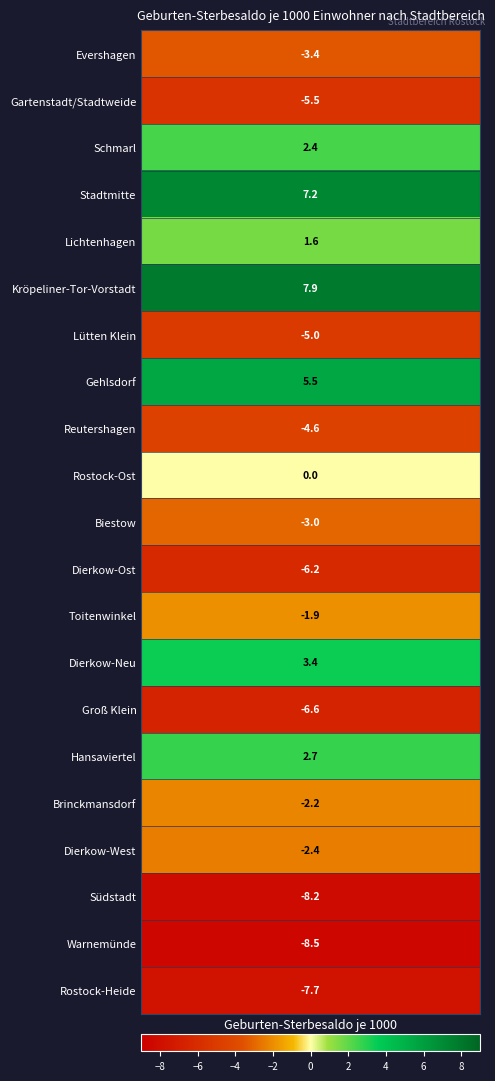

What is the minimum value shown in the chart?

-8.5